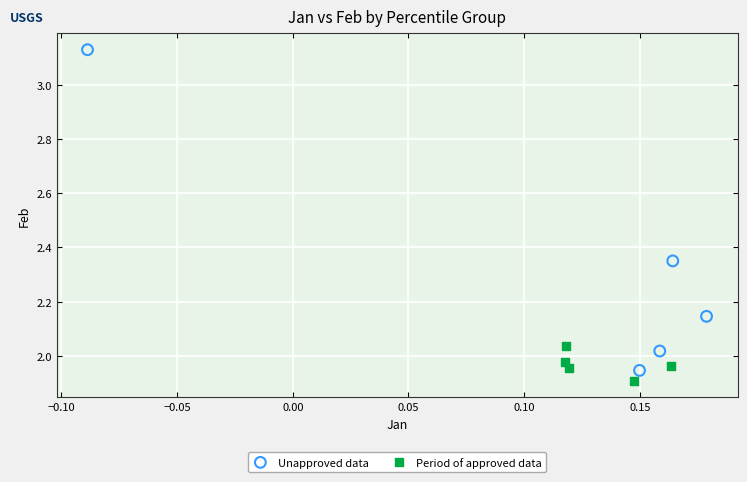

Which series has the largest Y range (max minus min)?

Unapproved data